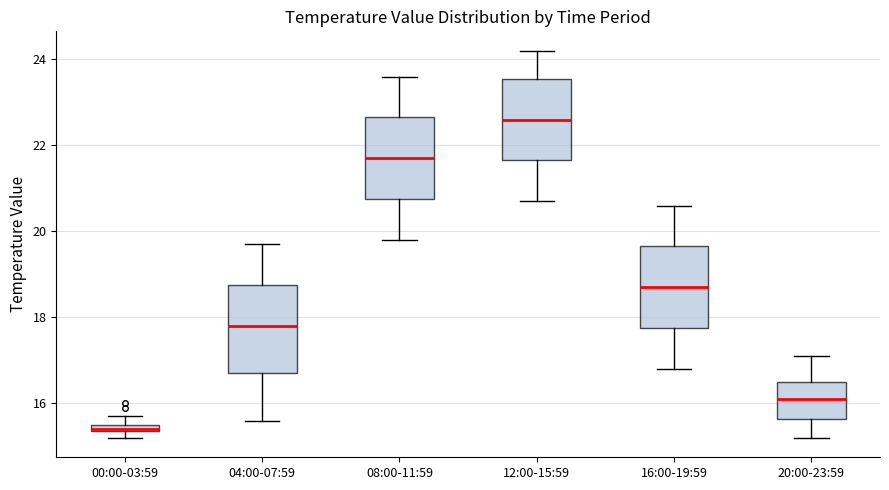

Where is the upper edge of the box for 00:00-03:59 on the y-axis? The values are not printed on the chart, so give them approximately, as read against the axis.

15.6